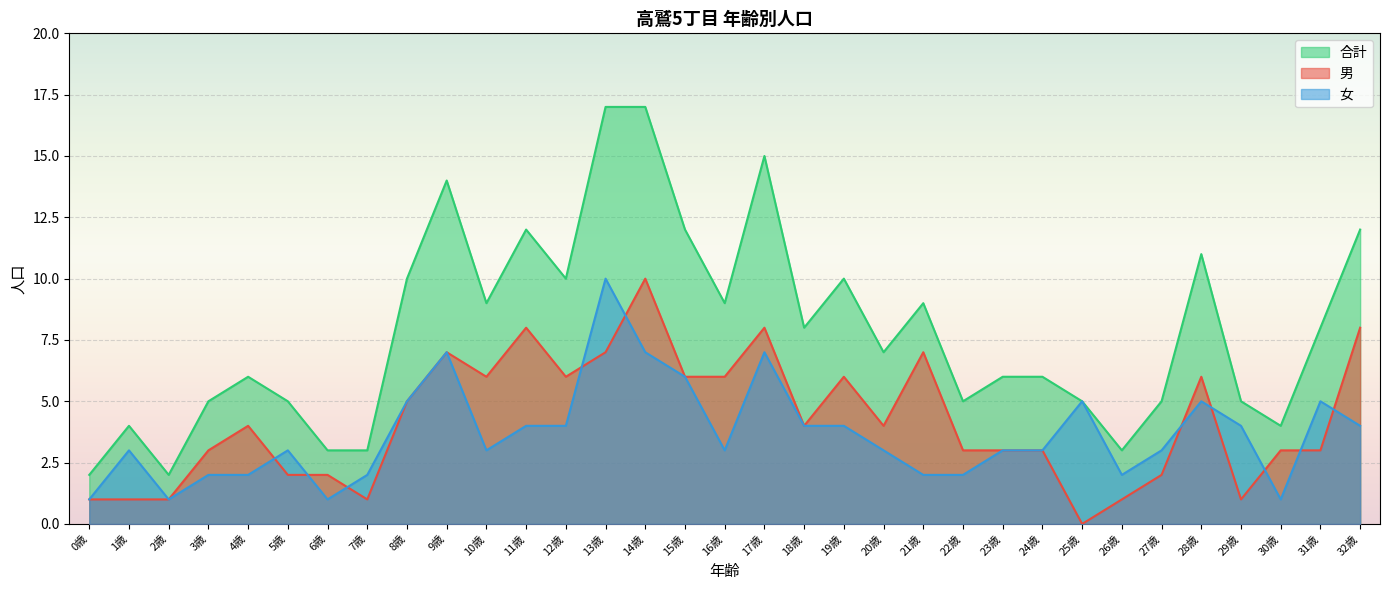

What is the sum of the 男 values at 12歳 and 7歳?

7